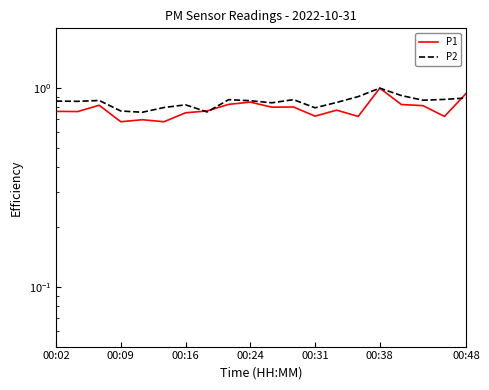

What is the value of the P1 point at the 4th from the left?

0.7